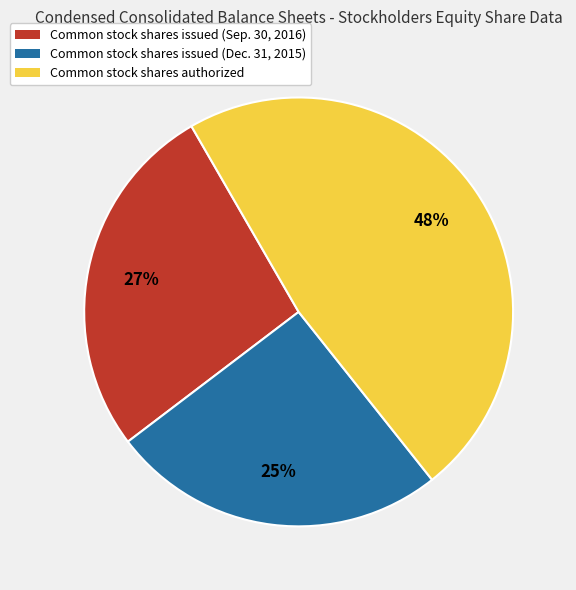

Does any single category account for the majority?

No